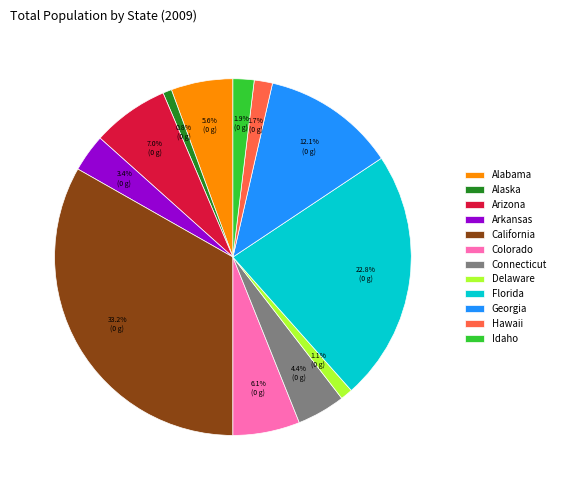

To the nearest percent, what is the difference between the Connecticut and Arkansas slice percentages?

1%